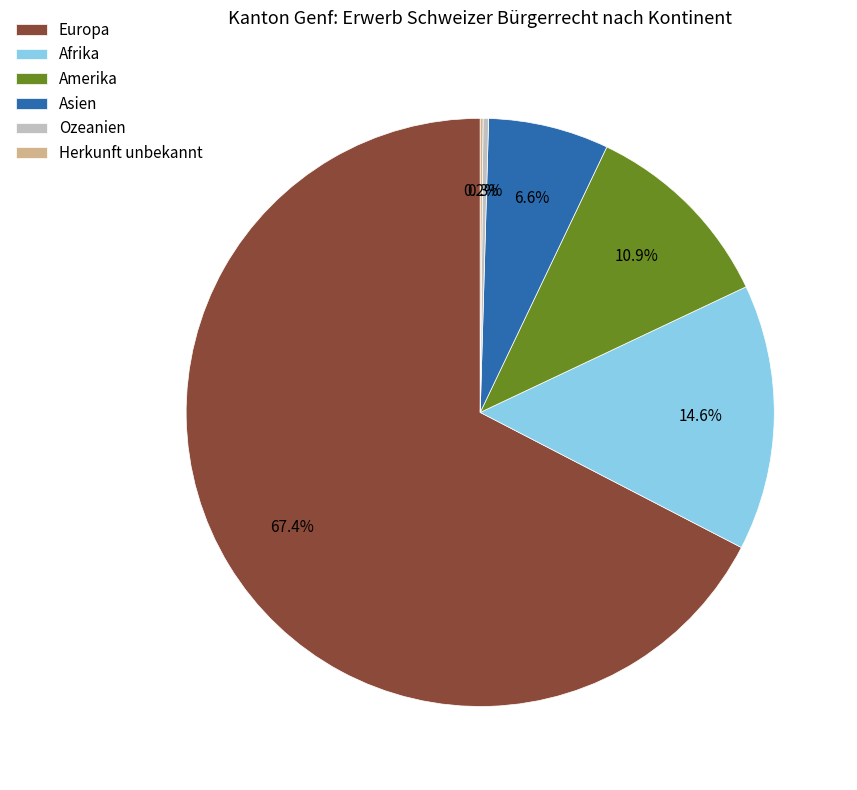

Between Europa and Afrika, which is larger?

Europa